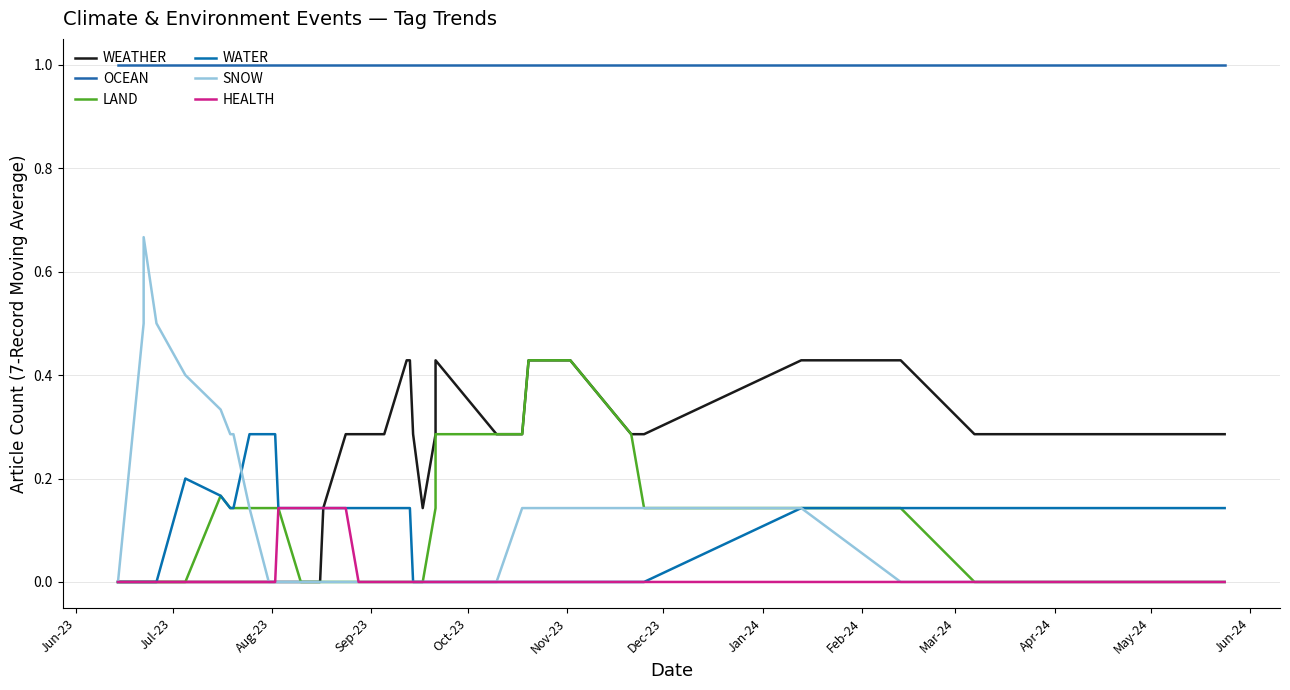

True or false: WEATHER and OCEAN cross at least once.

False